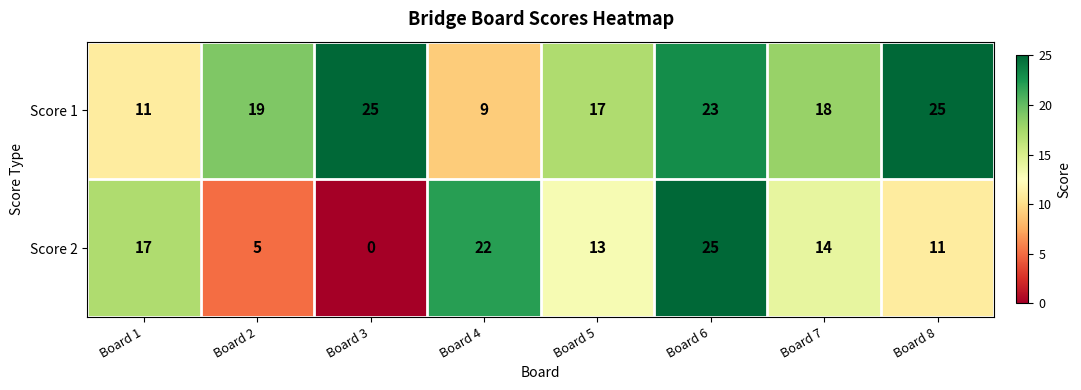

Which series has the largest total across all categories?

Score 1